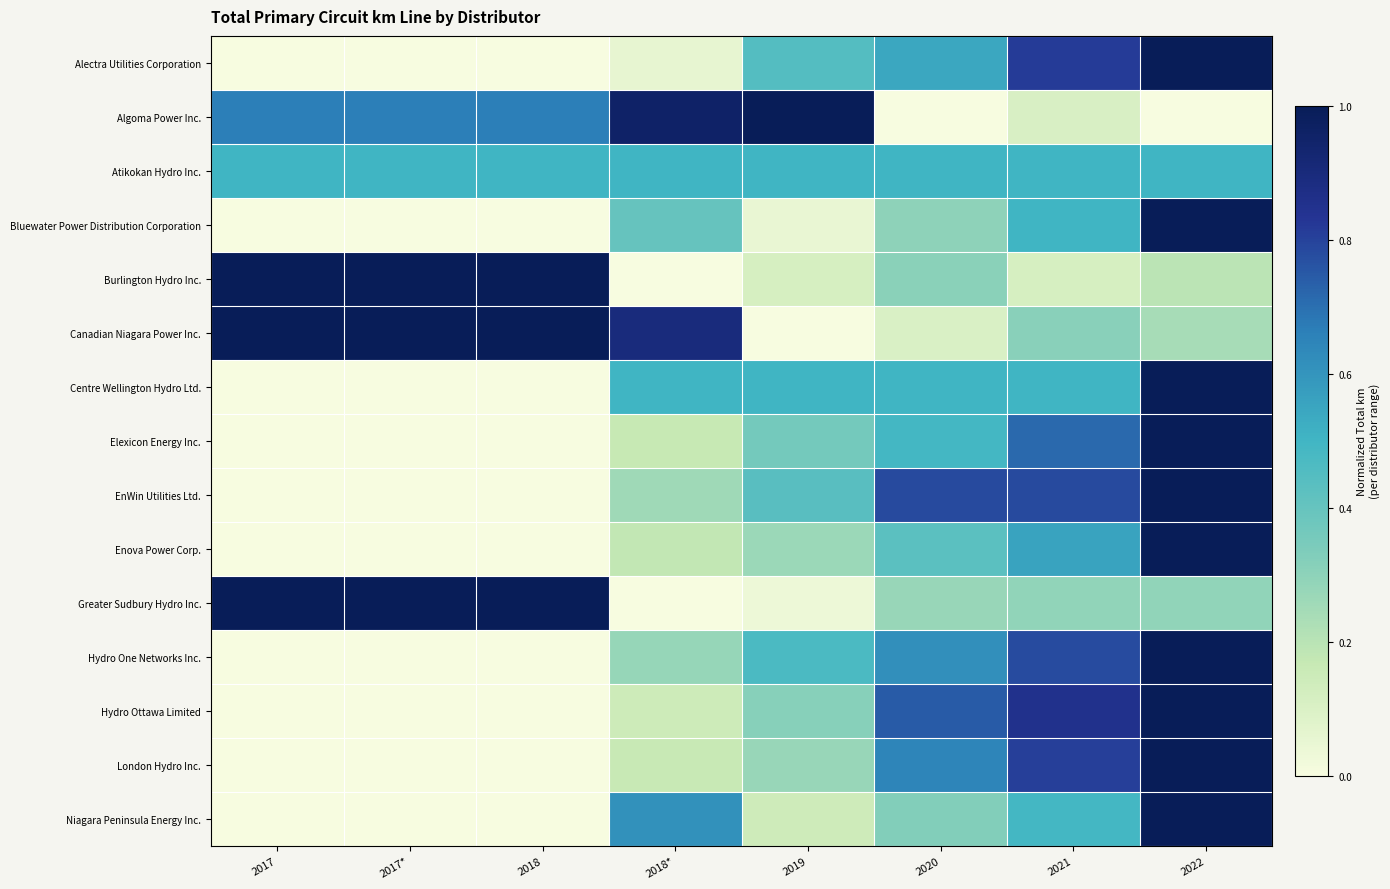

What is the difference between the highest and lowest values at 2022?

1.0